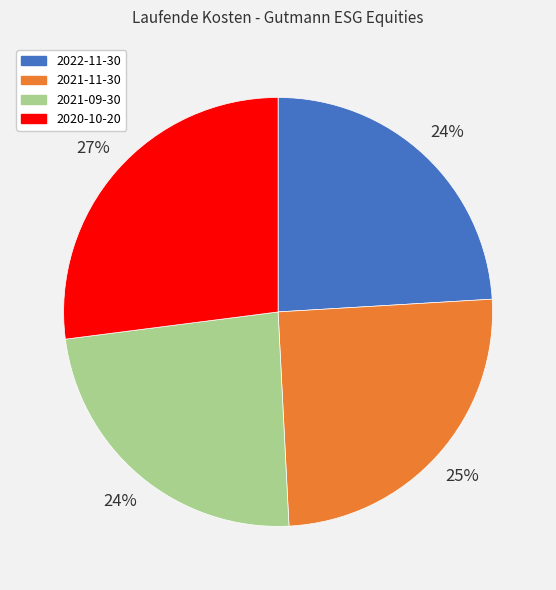

Which category has the biggest portion of the pie?

2020-10-20